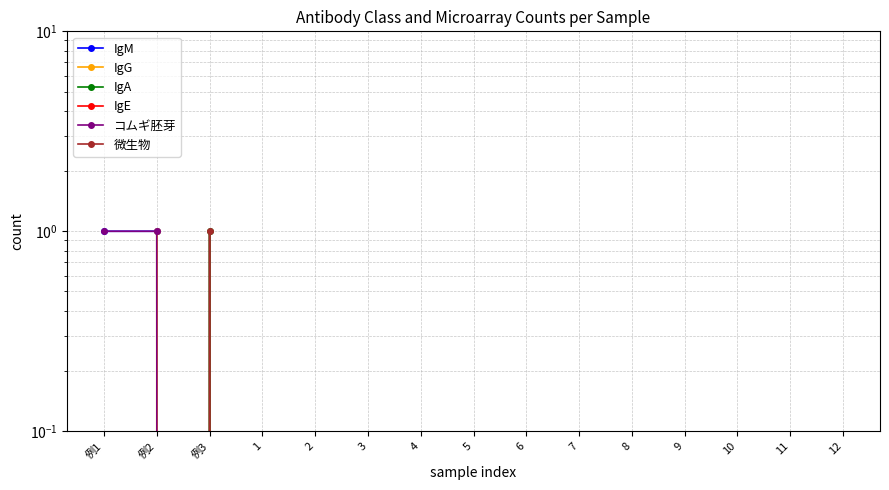

Does the chart display data point markers on the line(s)?

Yes